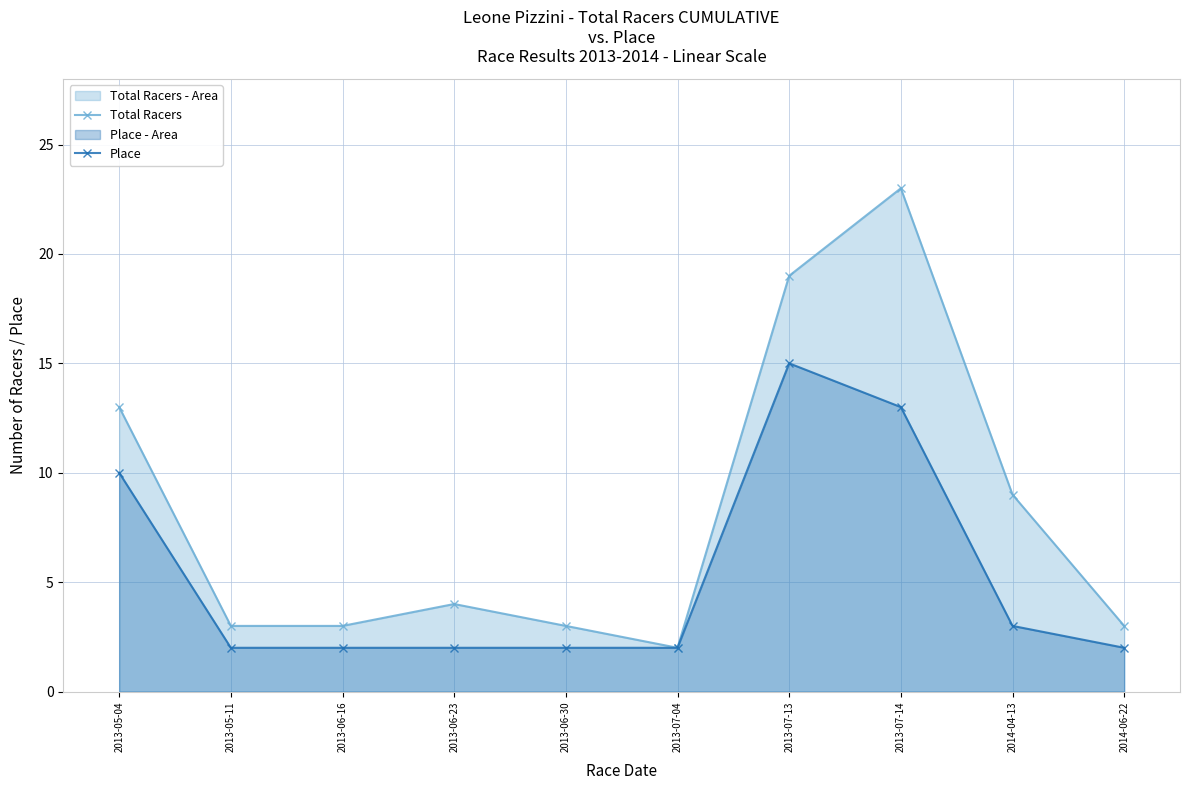

Rank the categories by Total Racers value from highest to lowest.

2013-07-14, 2013-07-13, 2013-05-04, 2014-04-13, 2013-06-23, 2013-05-11, 2013-06-16, 2013-06-30, 2014-06-22, 2013-07-04